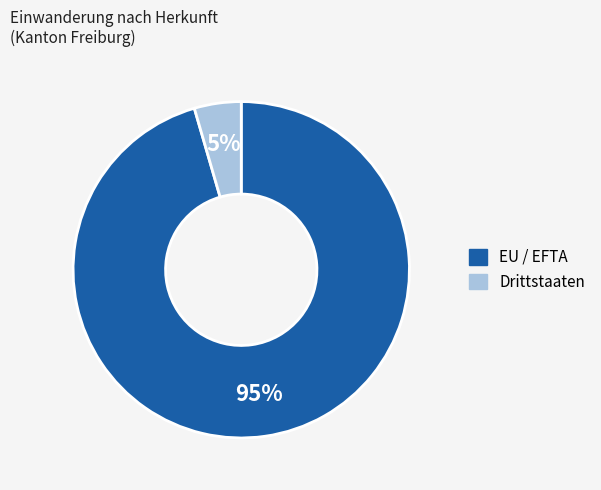

Is it true that EU / EFTA is 95% of the pie?

True